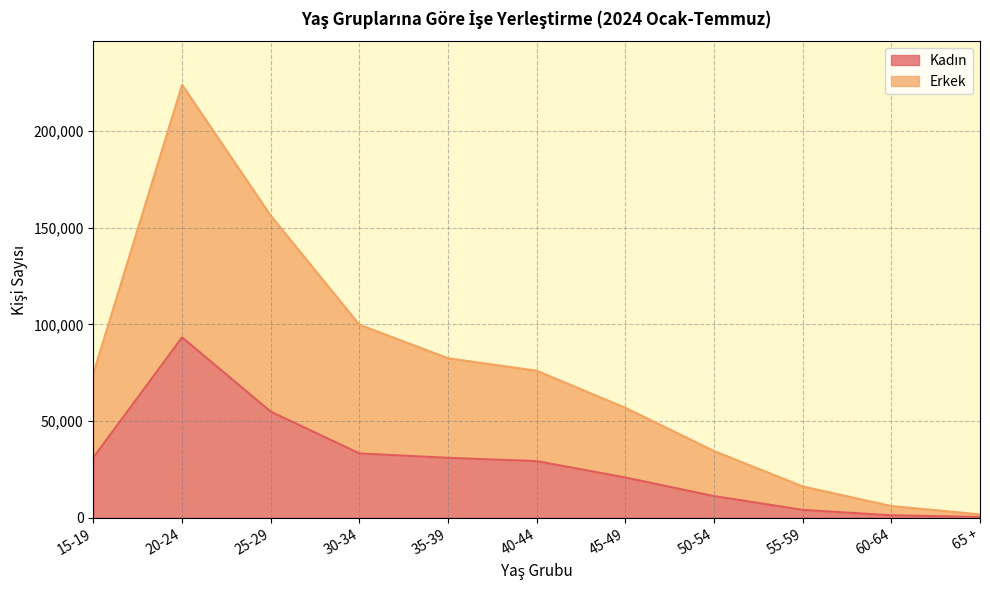

What is the sum of all Kadın values?

310761